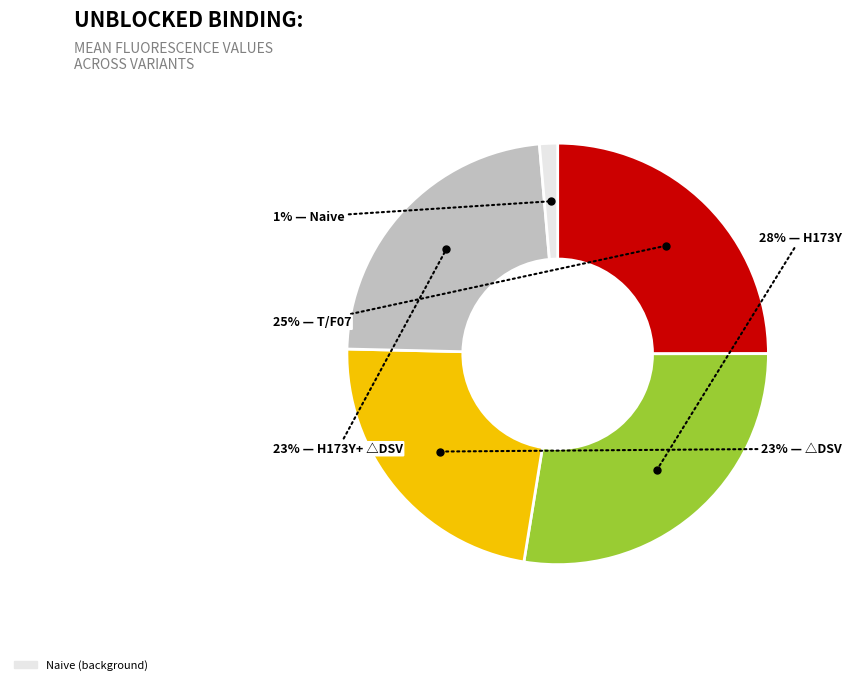

Does any single category account for the majority?

No